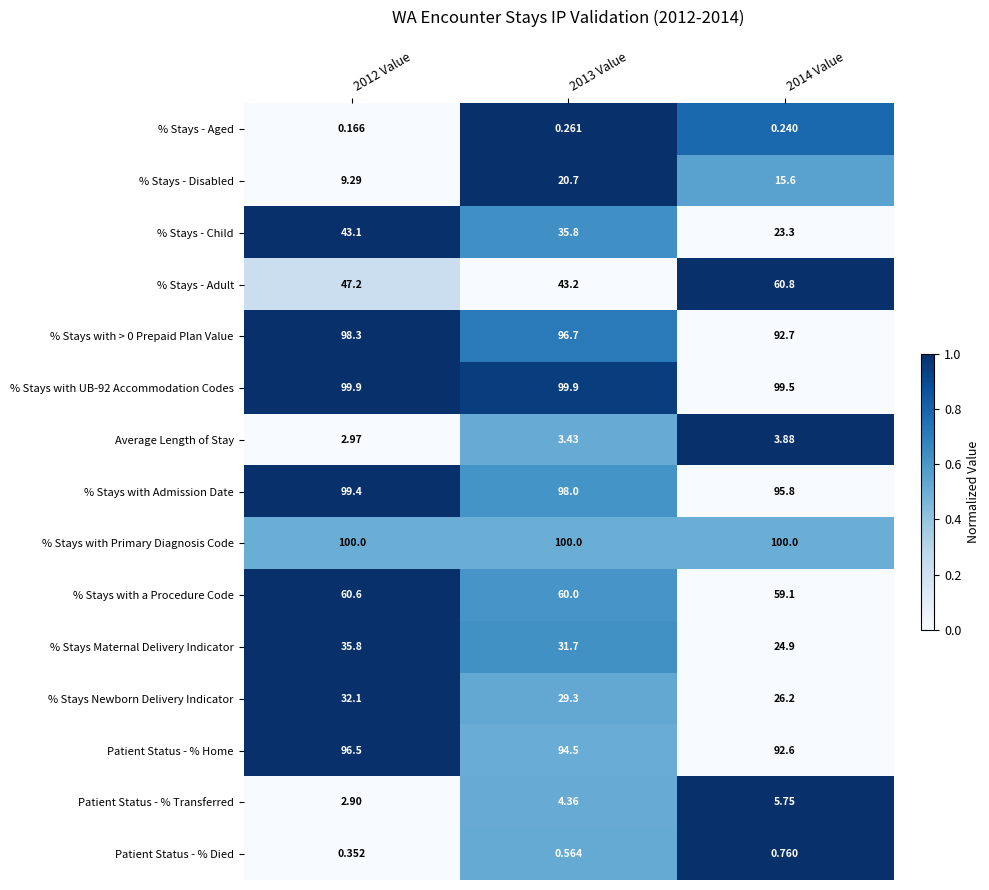

How many values in the % Stays - Adult series are below 47?

1